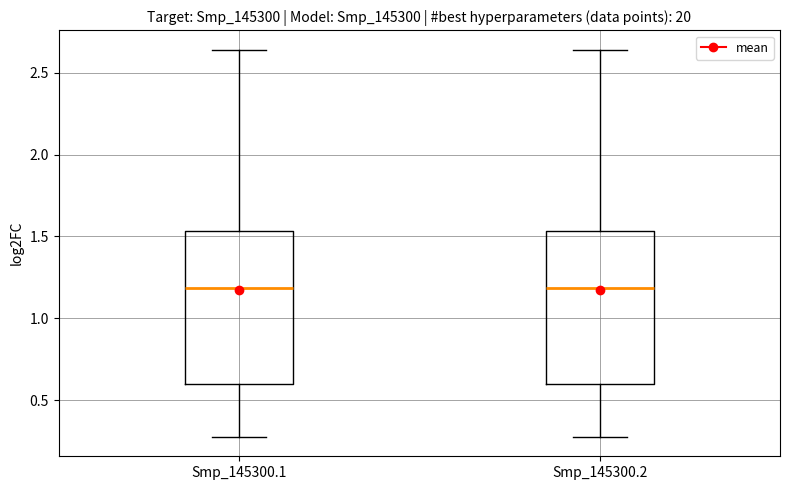

Reading left to right, transcribe this box plot: for each box, give where its median line is, the range the box spans, and where its two whiskers end, as read against the y-axis. The values are not printed on the chart, so give them approximately, as read against the axis.

Smp_145300.1: median 1.20, box 0.60 to 1.55, whiskers 0.30 to 2.65
Smp_145300.2: median 1.20, box 0.60 to 1.55, whiskers 0.30 to 2.65